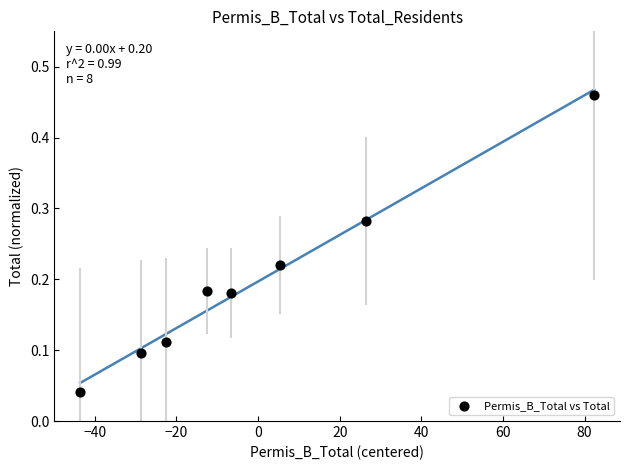

What is the range of Y values (max minus min)?

0.4